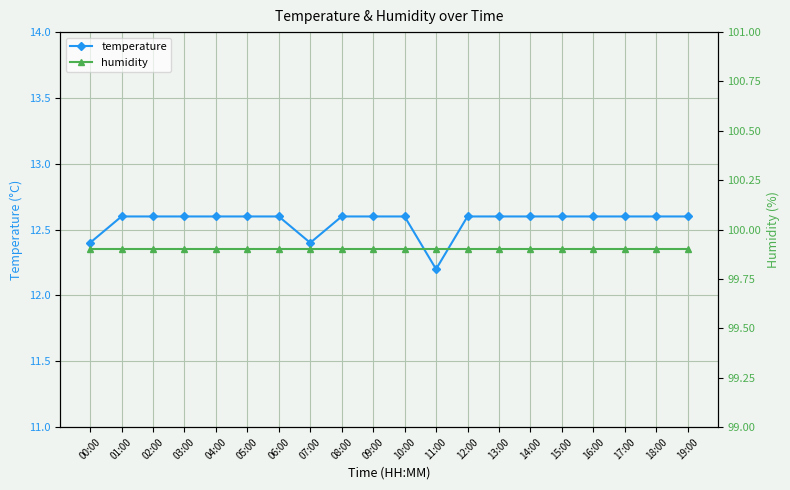

What are all the series names shown in the legend?

temperature, humidity